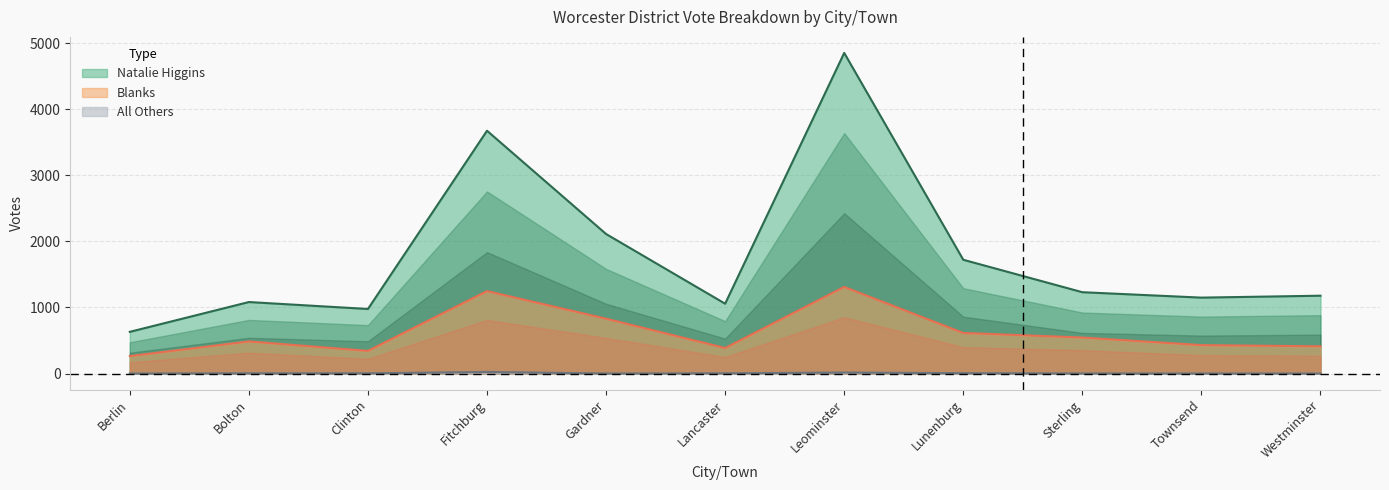

True or false: All Others and Blanks intersect in this chart.

False